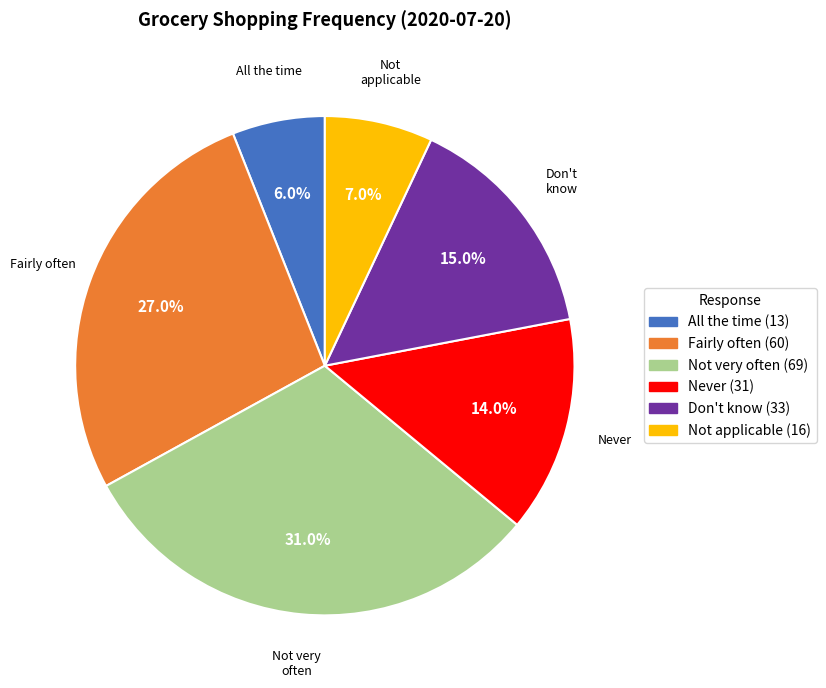

What percentage is the Not applicable slice, to the nearest percent?

7%